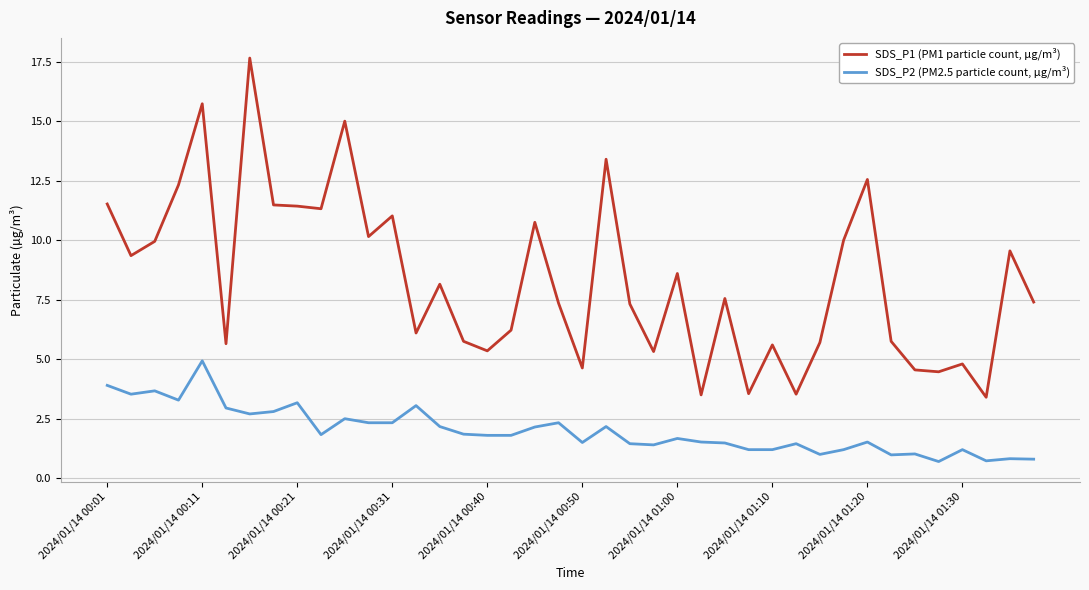

True or false: SDS_P2 (PM2.5 particle count, µg/m³) and SDS_P1 (PM1 particle count, µg/m³) intersect in this chart.

False